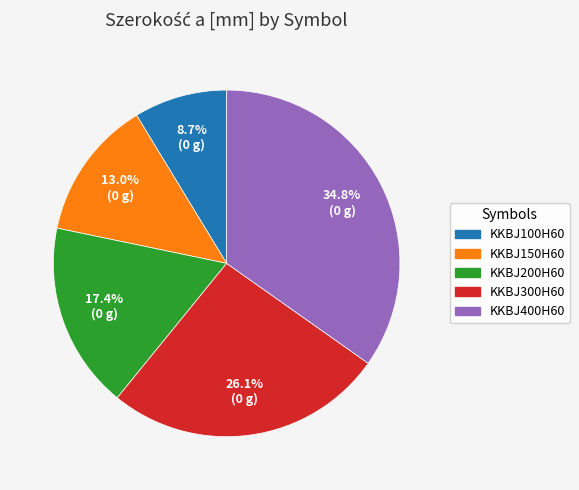

Combined, what portion of the pie is KKBJ400H60 and KKBJ200H60?

52.2%